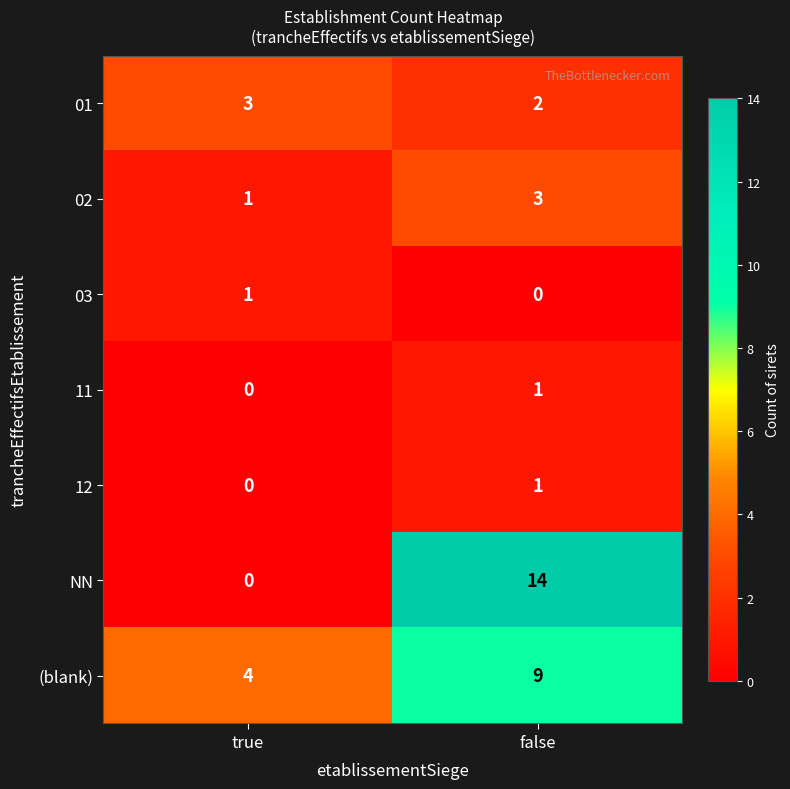

Which label corresponds to the largest value in the chart?

false